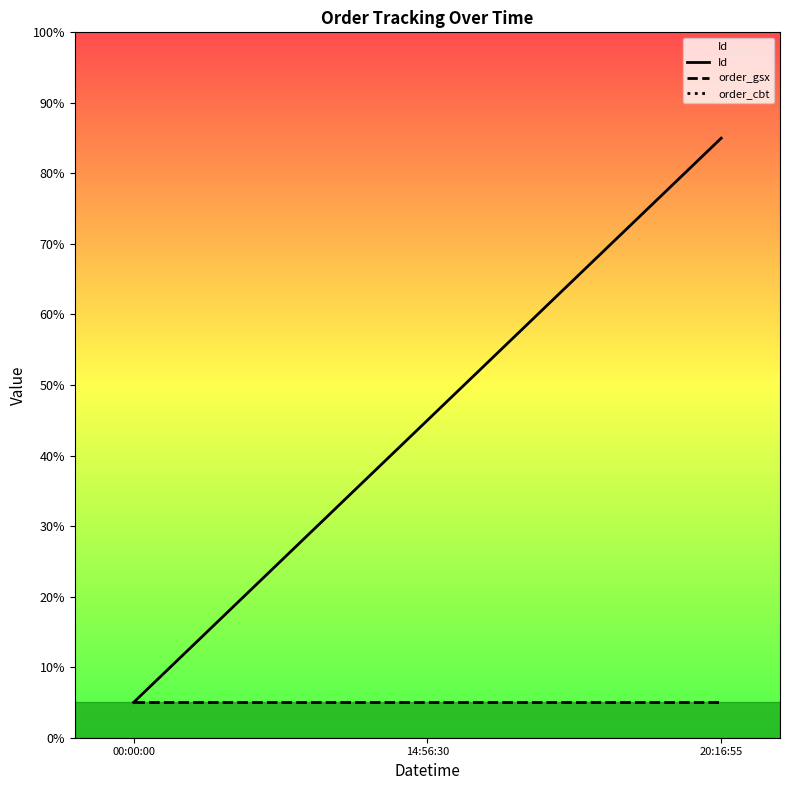

Which category has the lowest value in the Id series?

00:00:00